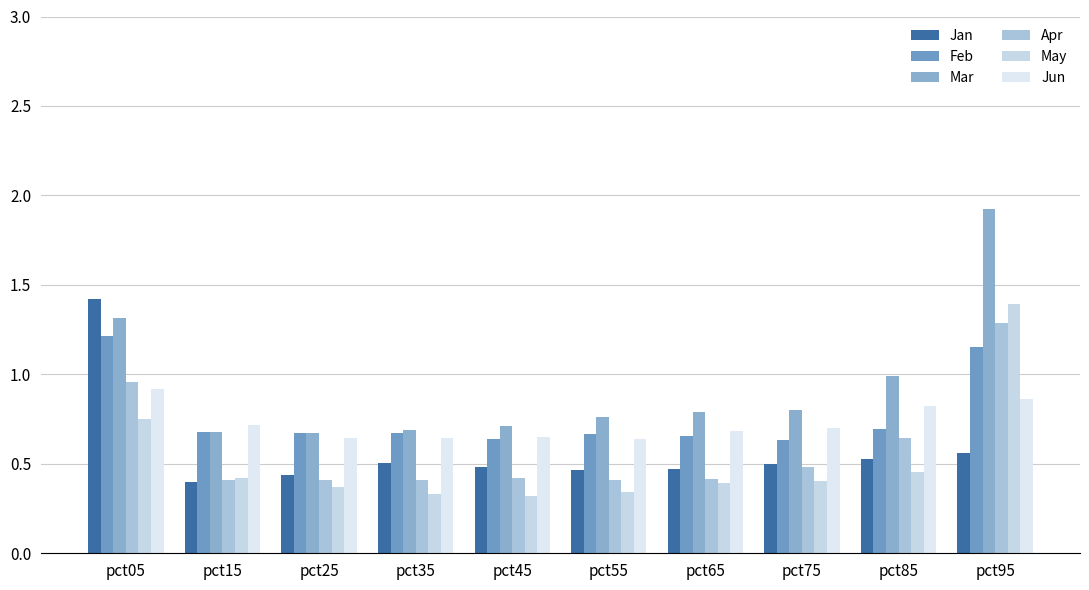

Reading left to right, what are all the values shown in this chart?

Jan: pct05=1.4	pct15=0.4	pct25=0.4	pct35=0.5	pct45=0.5	pct55=0.5	pct65=0.5	pct75=0.5	pct85=0.5	pct95=0.6
Feb: pct05=1.2	pct15=0.7	pct25=0.7	pct35=0.7	pct45=0.6	pct55=0.7	pct65=0.7	pct75=0.6	pct85=0.7	pct95=1.2
Mar: pct05=1.3	pct15=0.7	pct25=0.7	pct35=0.7	pct45=0.7	pct55=0.8	pct65=0.8	pct75=0.8	pct85=1.0	pct95=1.9
Apr: pct05=1.0	pct15=0.4	pct25=0.4	pct35=0.4	pct45=0.4	pct55=0.4	pct65=0.4	pct75=0.5	pct85=0.6	pct95=1.3
May: pct05=0.8	pct15=0.4	pct25=0.4	pct35=0.3	pct45=0.3	pct55=0.3	pct65=0.4	pct75=0.4	pct85=0.5	pct95=1.4
Jun: pct05=0.9	pct15=0.7	pct25=0.6	pct35=0.6	pct45=0.6	pct55=0.6	pct65=0.7	pct75=0.7	pct85=0.8	pct95=0.9